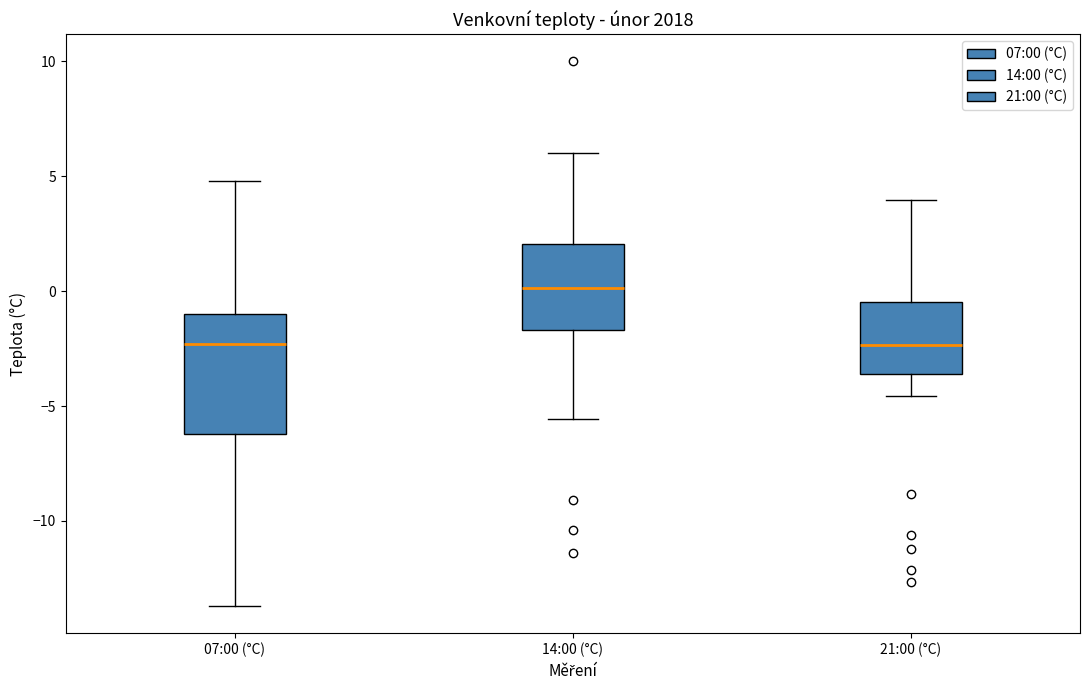

Reading left to right, read every box against the y-axis: the position of its median line, the range the box covers, and the ends of its whiskers. The values are not printed on the chart, so give them approximately, as read against the axis.

07:00 (°C): median -2.5, box -6.0 to -1.0, whiskers -13.5 to 5.0
14:00 (°C): median 0.0, box -1.5 to 2.0, whiskers -5.5 to 6.0
21:00 (°C): median -2.5, box -3.5 to -0.5, whiskers -4.5 to 4.0